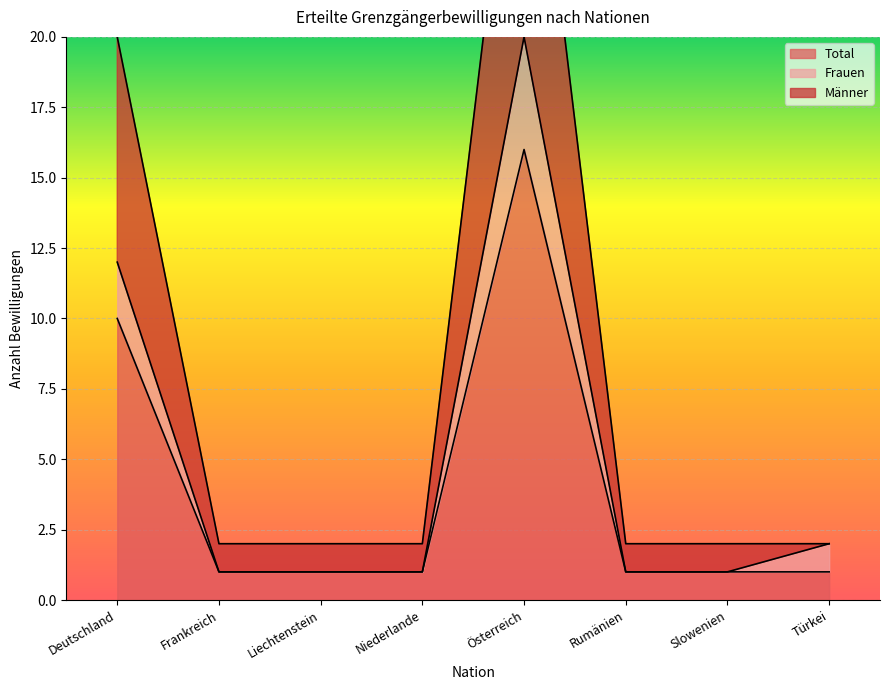

What is the difference between the second highest and minimum values in the Total series?

9